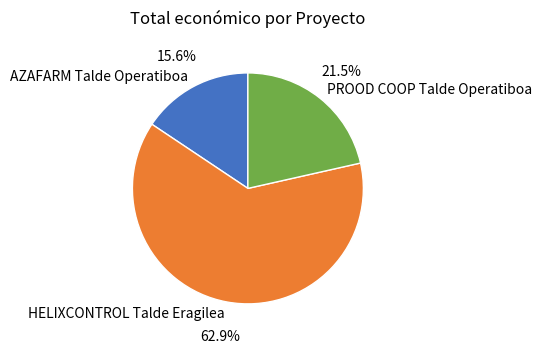

How many slices are in this pie chart?

3